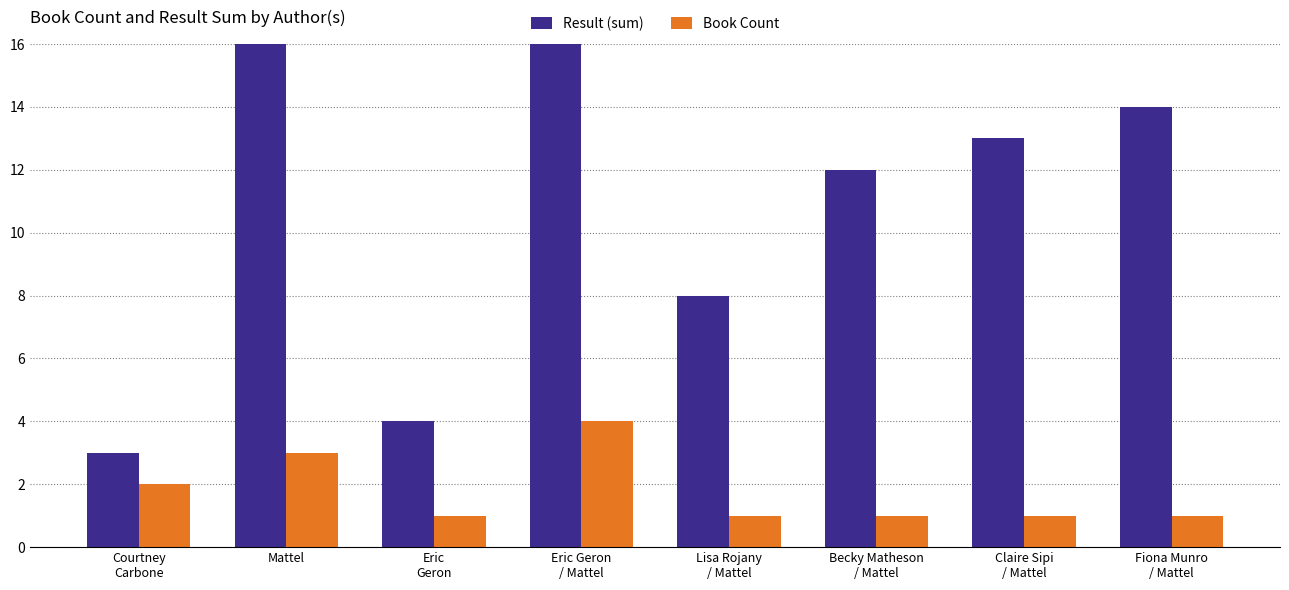

At how many categories does at least one series exceed 29?

1